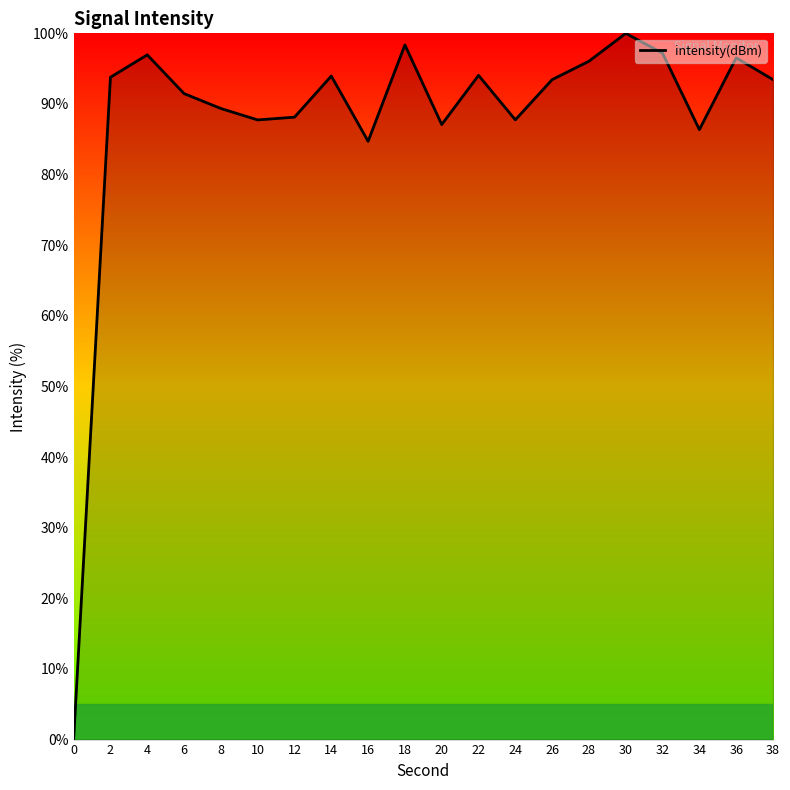

What is the difference between the values at 30 and 20?

12.9